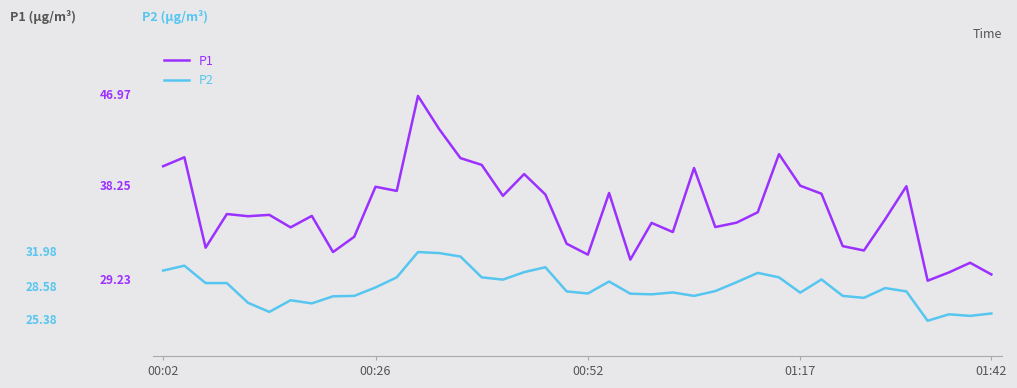

Is this an area chart (filled region under the line)?

No